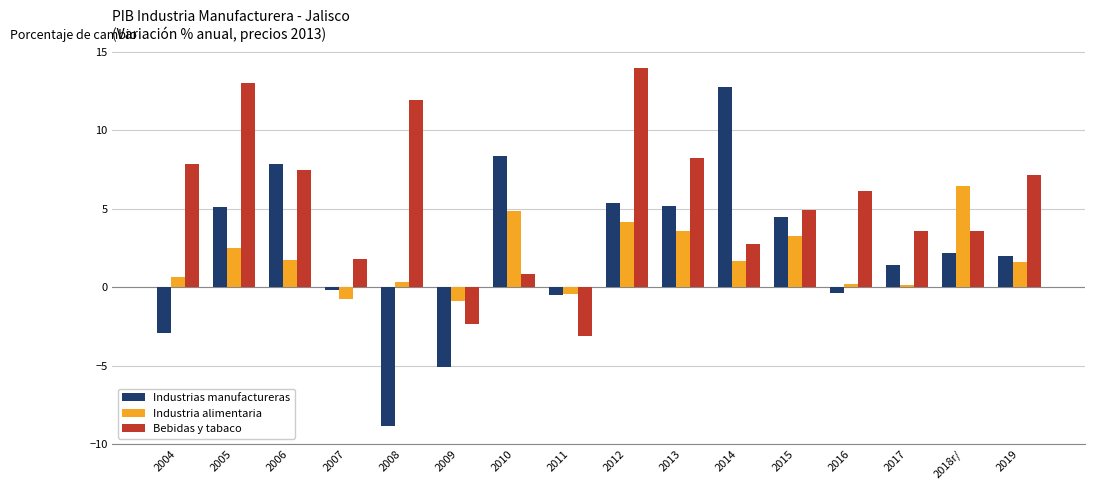

Count the number of data series in this chart.

3